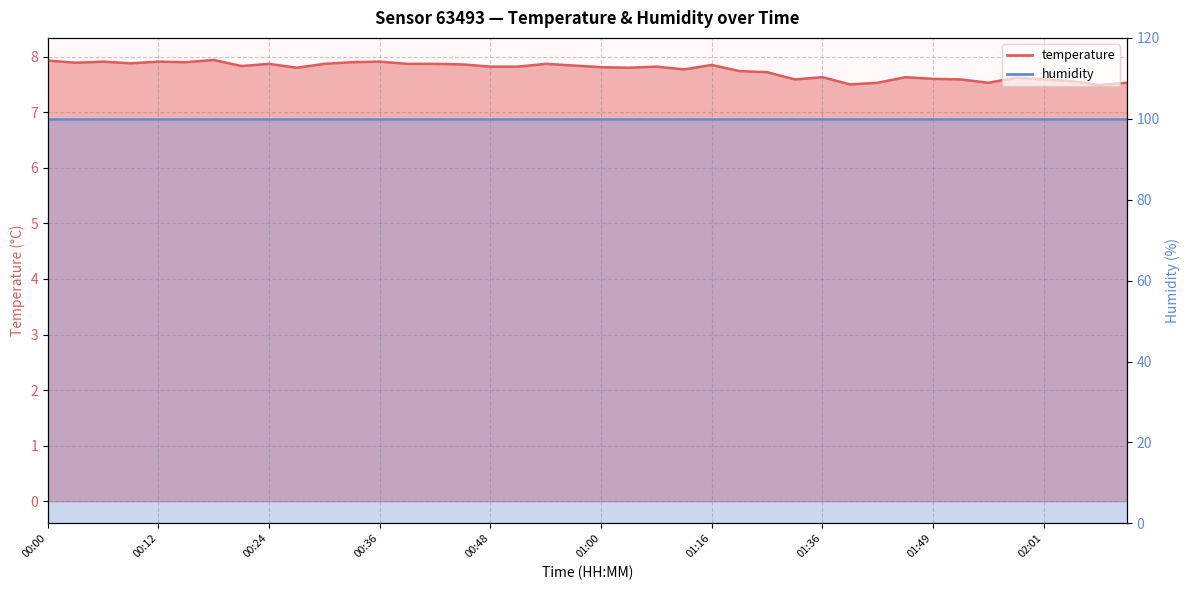

True or false: the data shows 5.1 at 01:58.

False